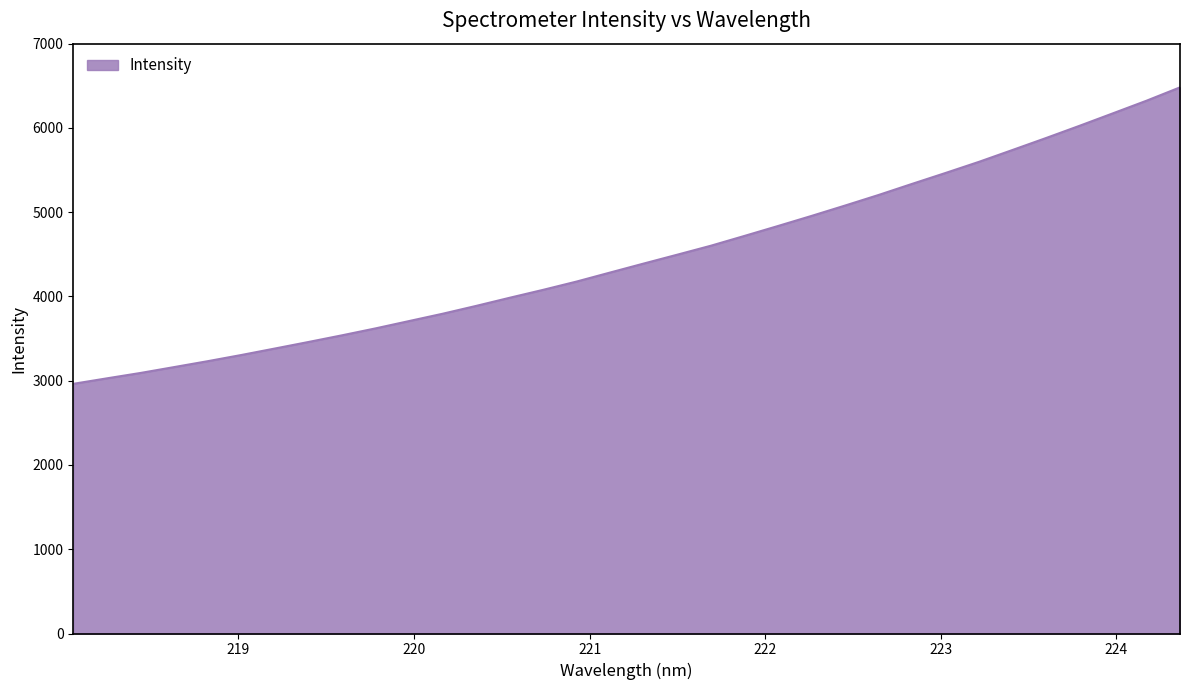

What is the minimum value shown in the chart?

2963.3